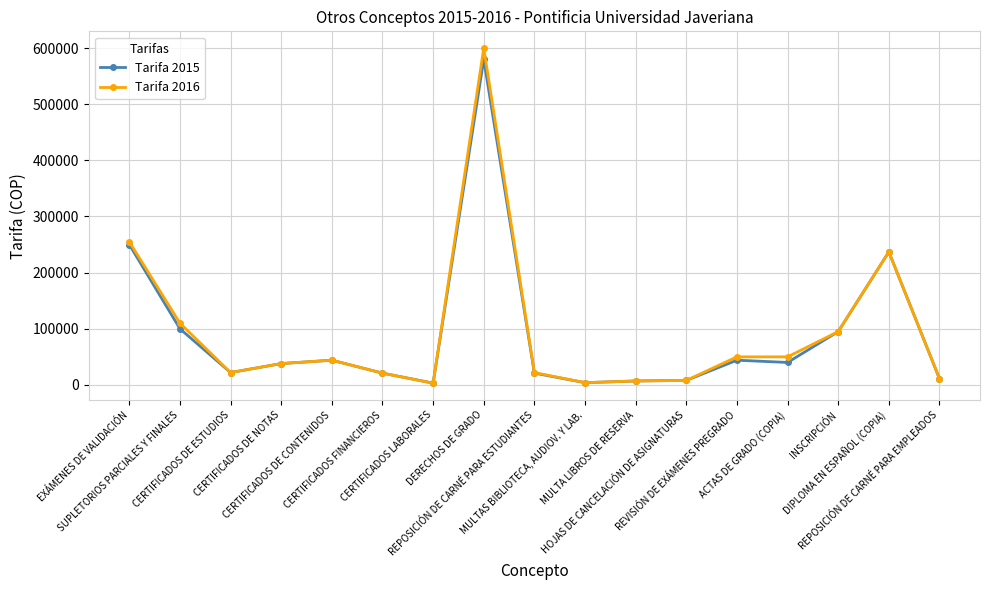

Which series has the widest spread of values?

Tarifa 2016